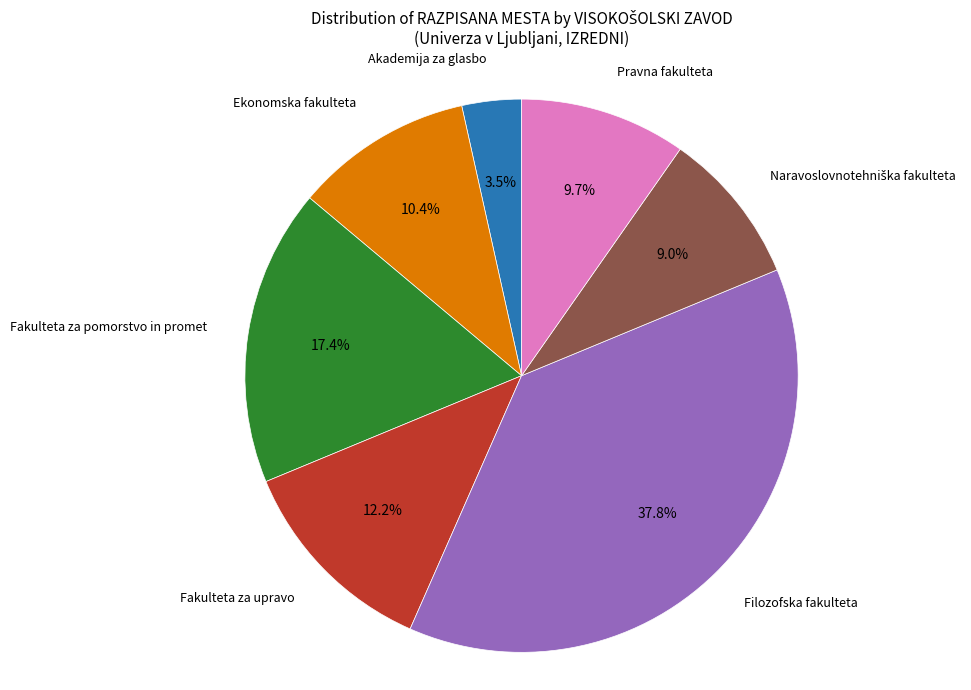

Is it true that Filozofska fakulteta is 46% of the pie?

False